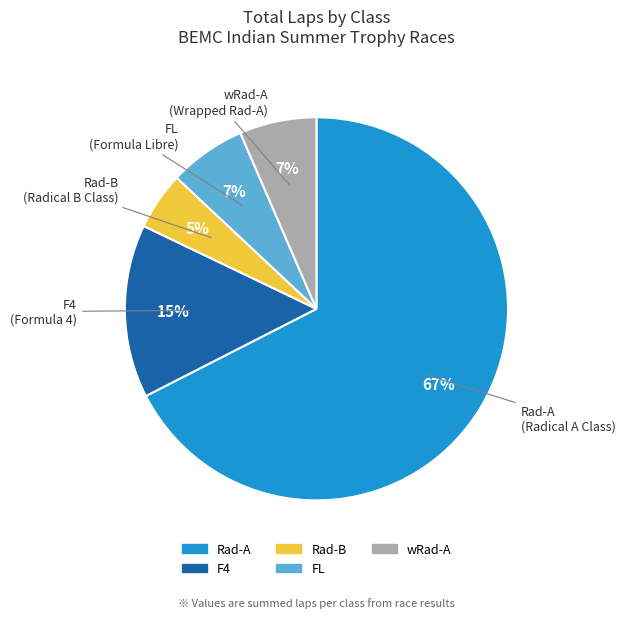

True or false: wRad-A accounts for 29% of the total.

False